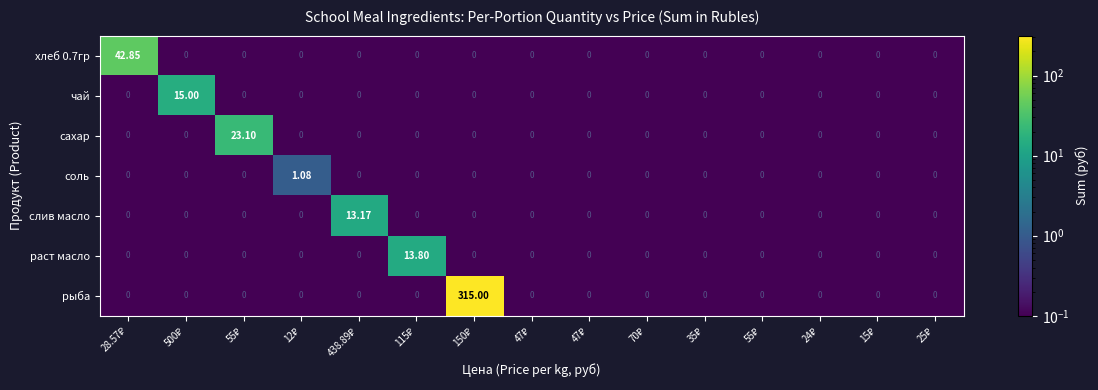

How many categories are shown in the chart?

15